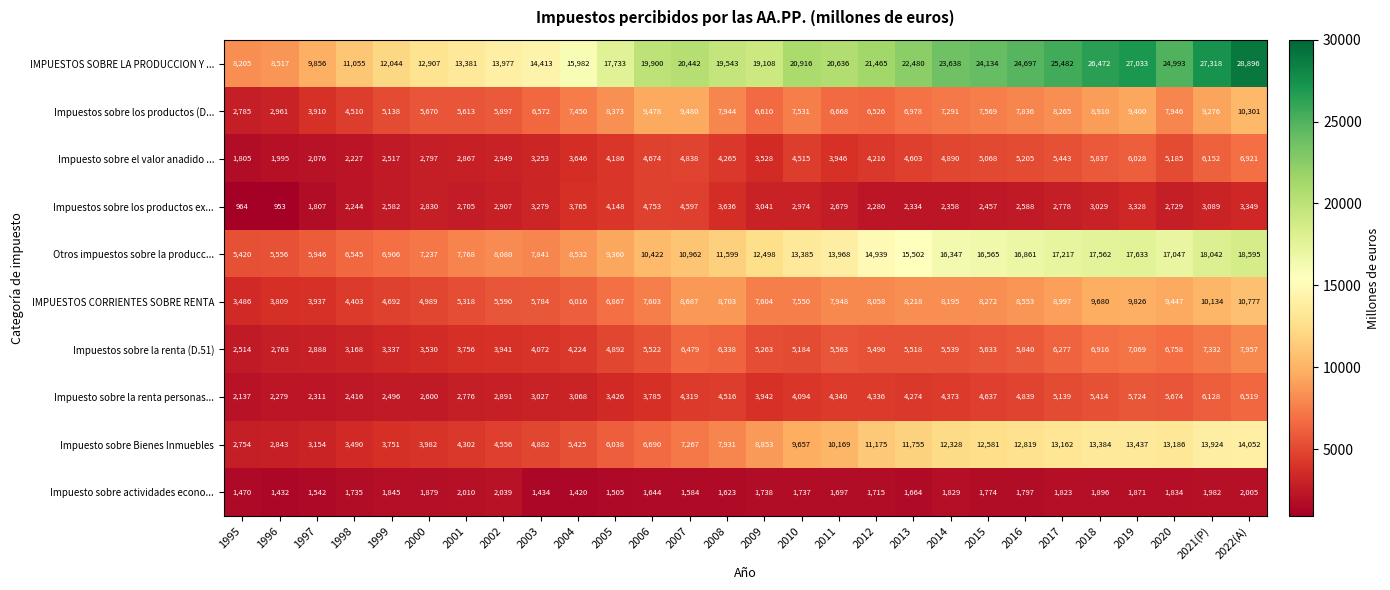

Rank the series at 2001 from lowest to highest value.

Impuesto sobre actividades econo..., Impuestos sobre los productos ex..., Impuesto sobre la renta personas..., Impuesto sobre el valor anadido ..., Impuestos sobre la renta (D.51), Impuesto sobre Bienes Inmuebles, IMPUESTOS CORRIENTES SOBRE RENTA, Impuestos sobre los productos (D..., Otros impuestos sobre la producc..., IMPUESTOS SOBRE LA PRODUCCION Y ...